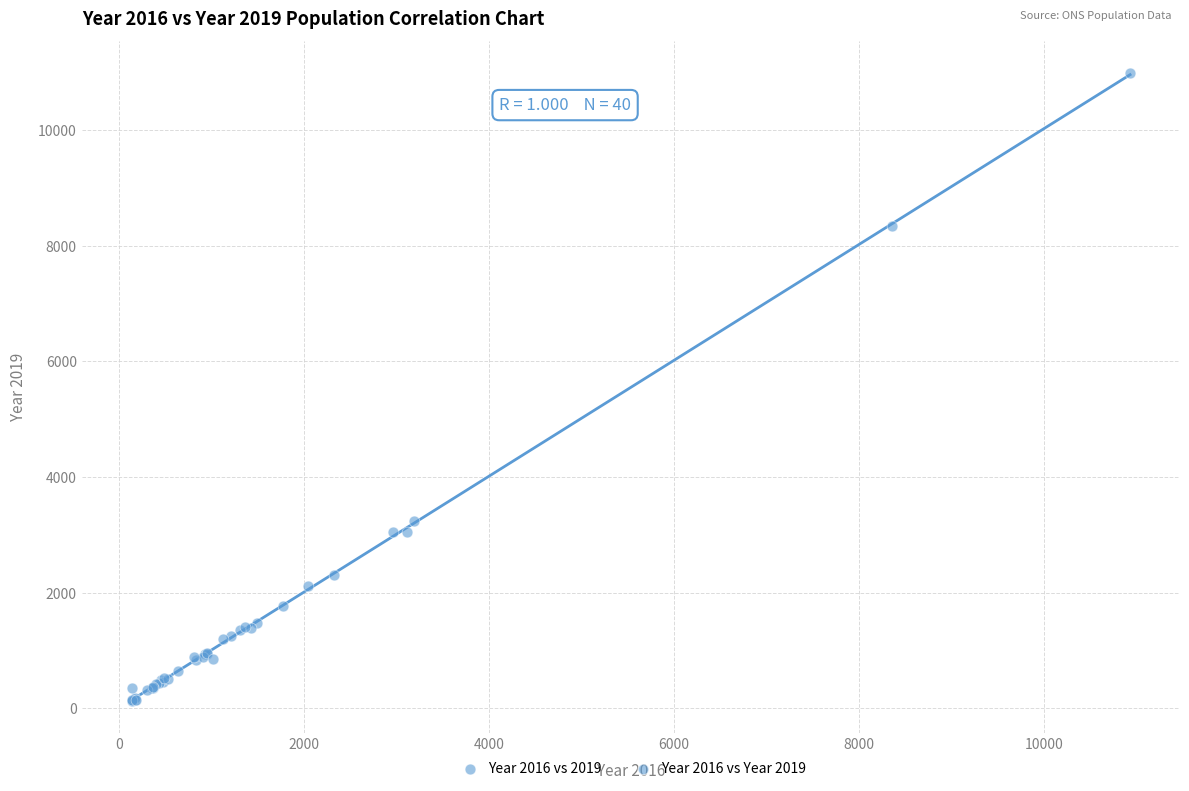

What Y value in the scatter plot is closest to 5559?

3233